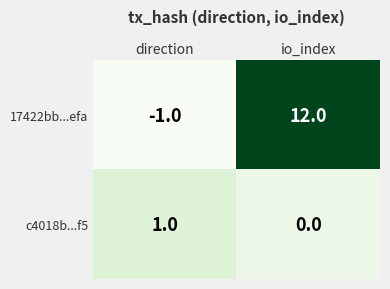

Which series has the largest total across all categories?

17422bb...efa